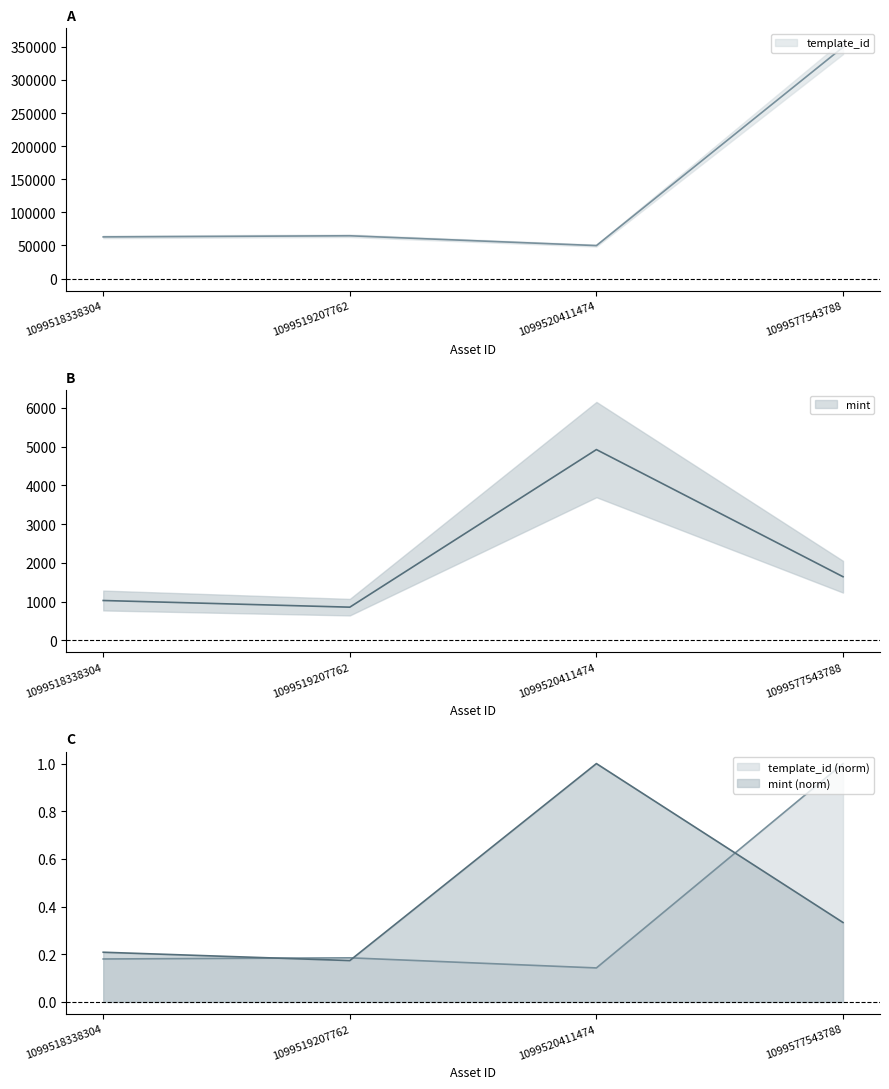

What is the value of the mint point at the 1st from the left?

1026